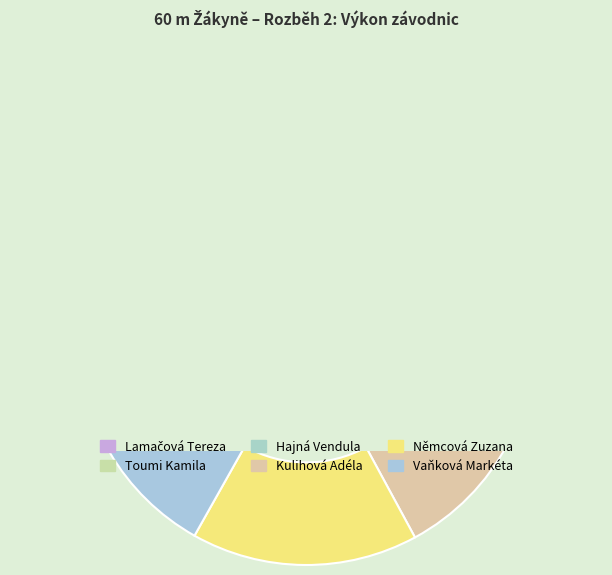

What percentage is the Vaňková Markéta slice, to the nearest percent?

17%